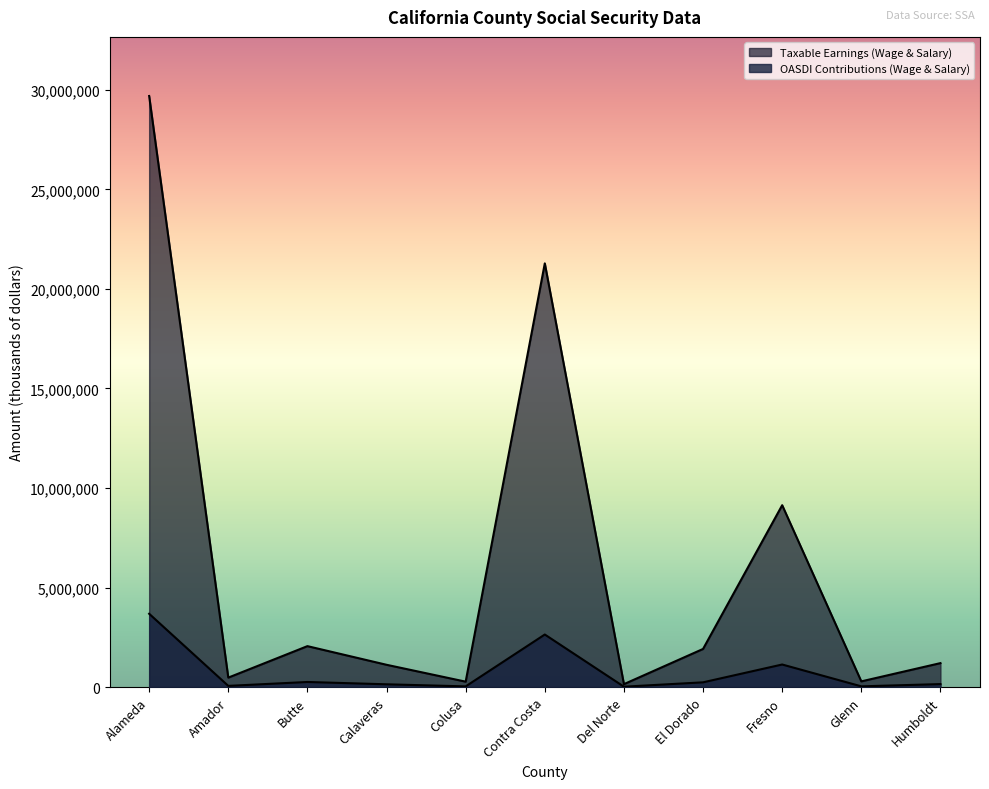

What is the label of the 2nd point from the left?

Amador